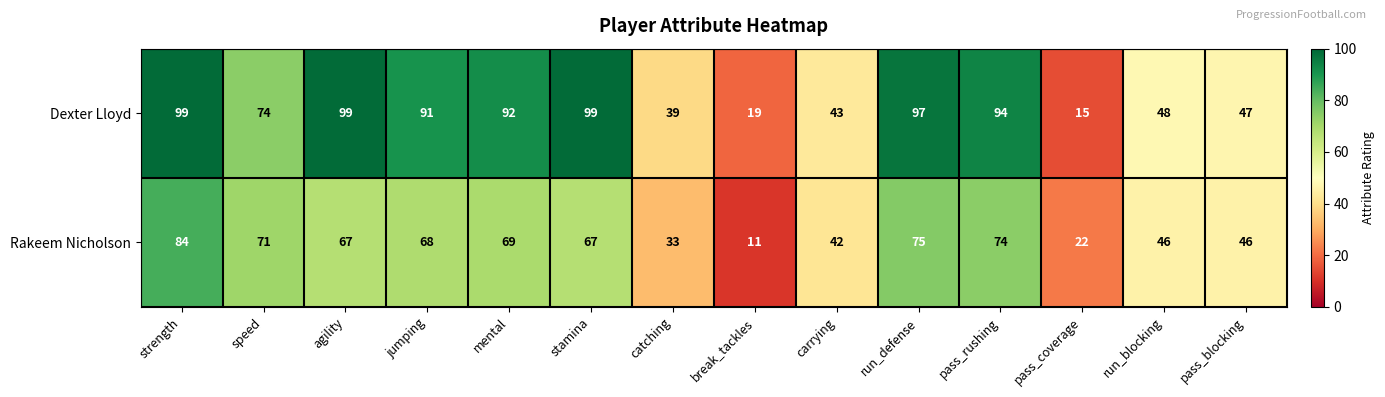

What is the sum of all Rakeem Nicholson values?

775